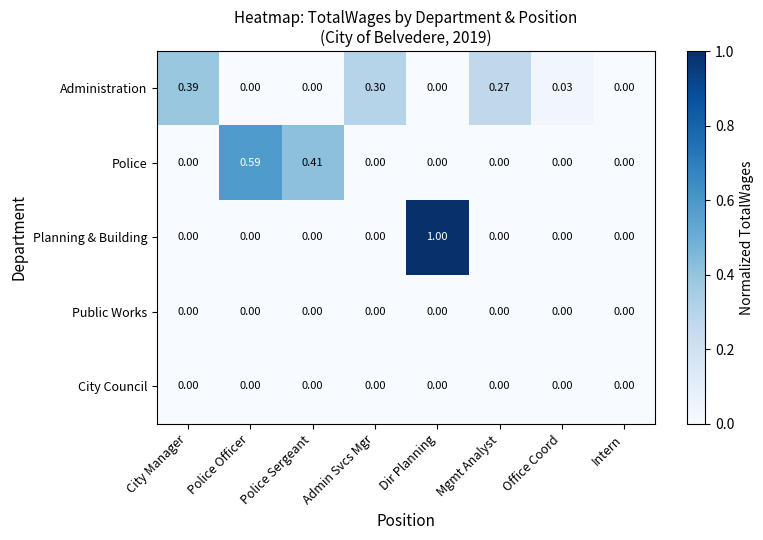

Between Police Sergeant and Admin Svcs Mgr, which series saw the biggest shift?

Police